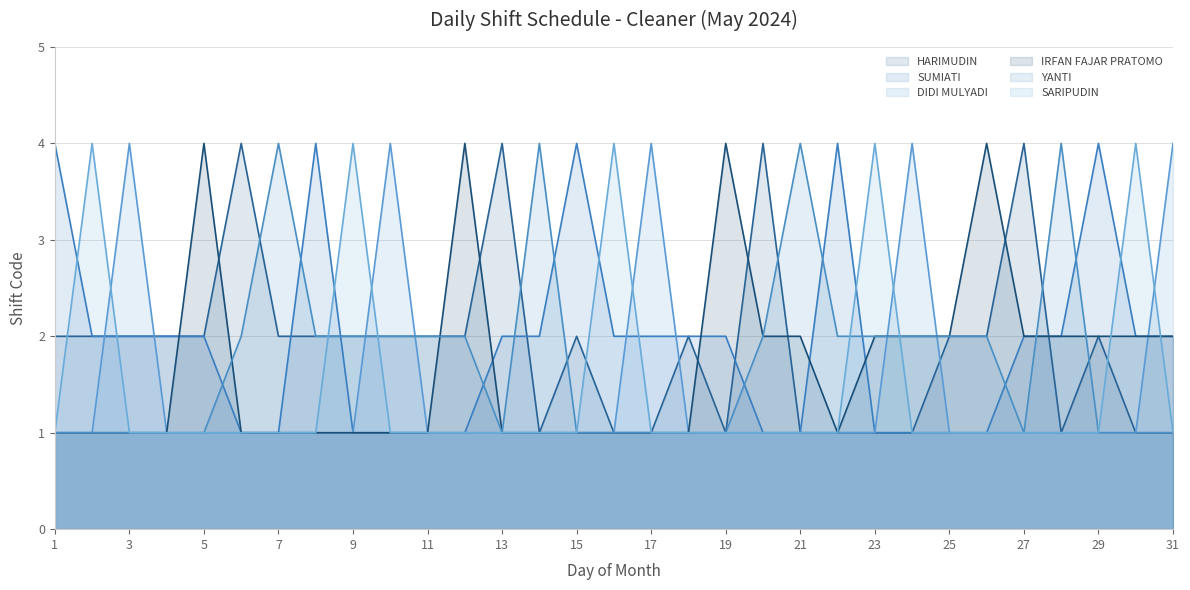

What is the sum of the YANTI values at 17 and 22?

3